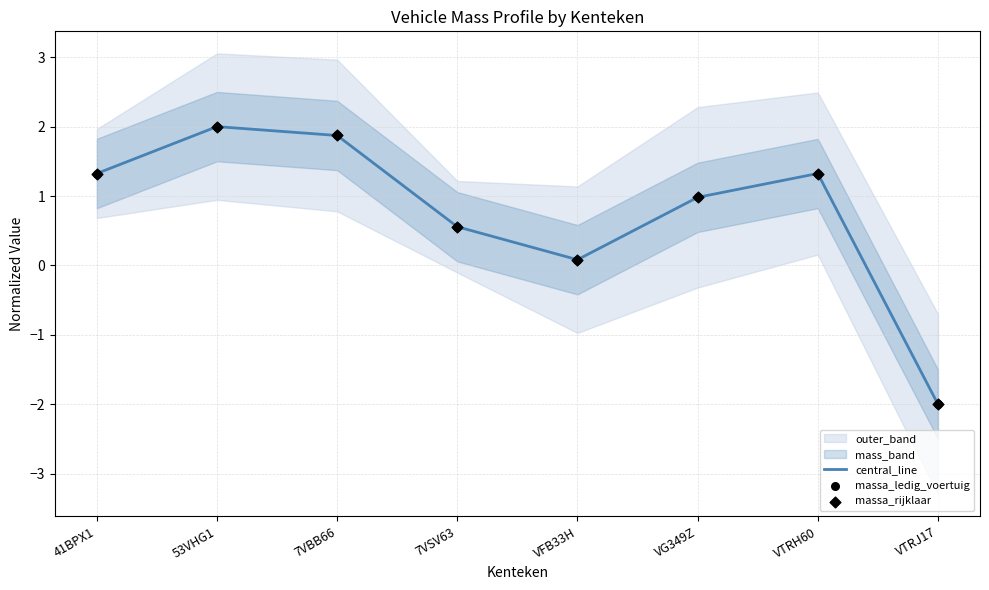

Where is central_line nearest to the value 0?

VFB33H